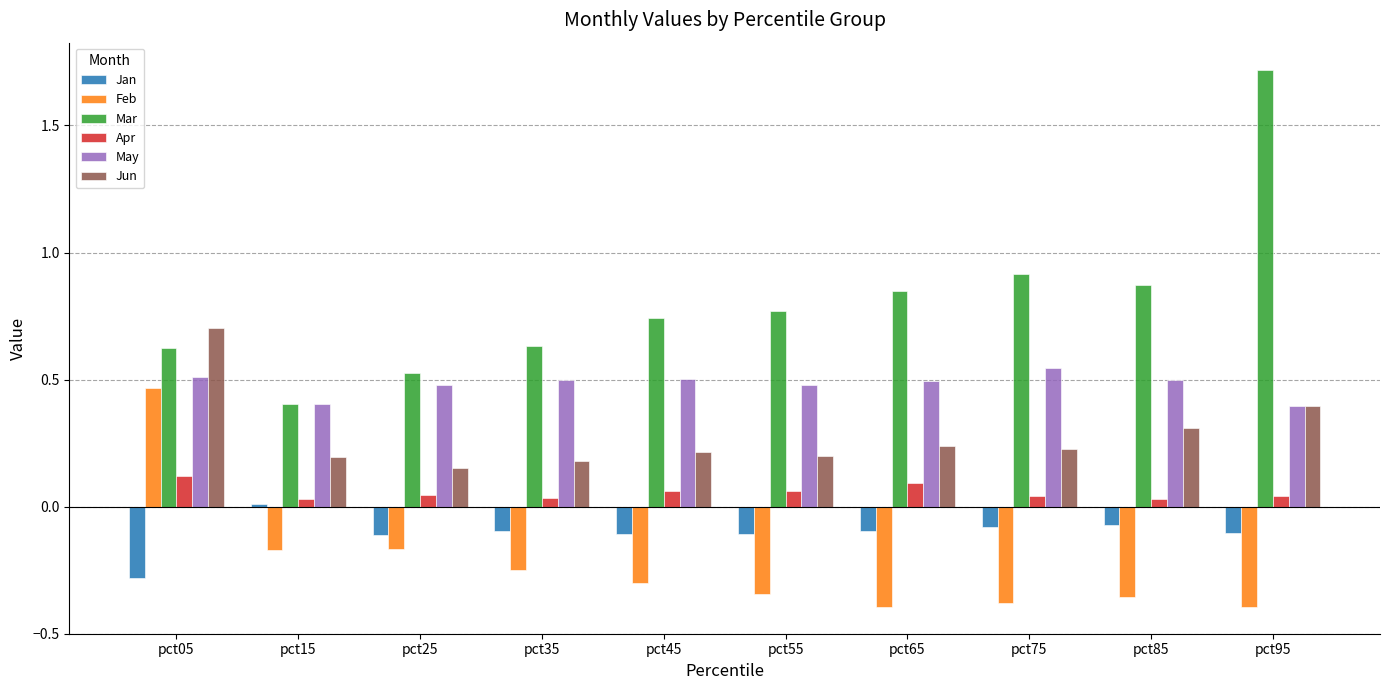

Which series has the largest total across all categories?

Mar